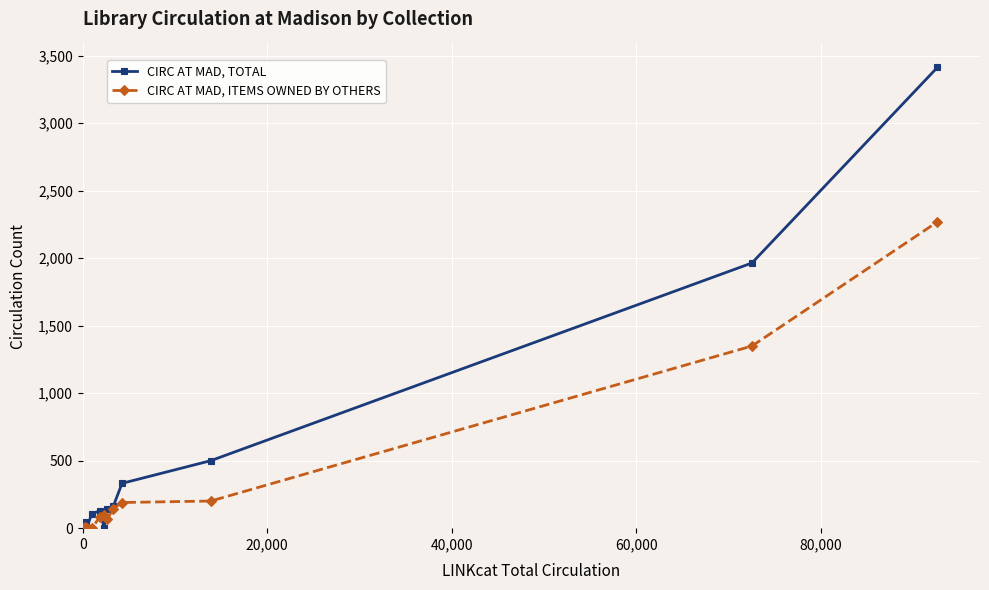

Which series ends up on top after the final intersection of CIRC AT MAD, TOTAL and CIRC AT MAD, ITEMS OWNED BY OTHERS?

CIRC AT MAD, TOTAL